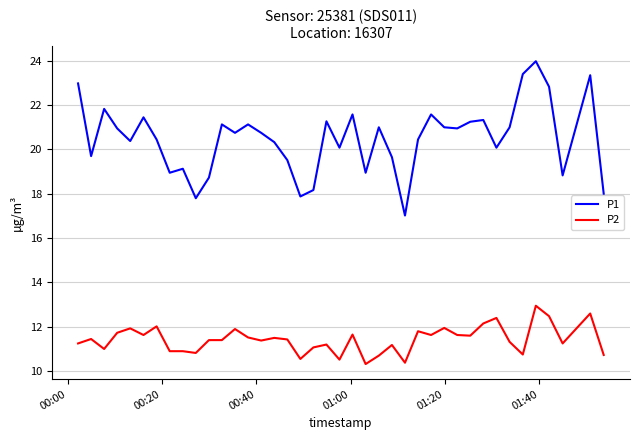

Which series has the largest total across all categories?

P1